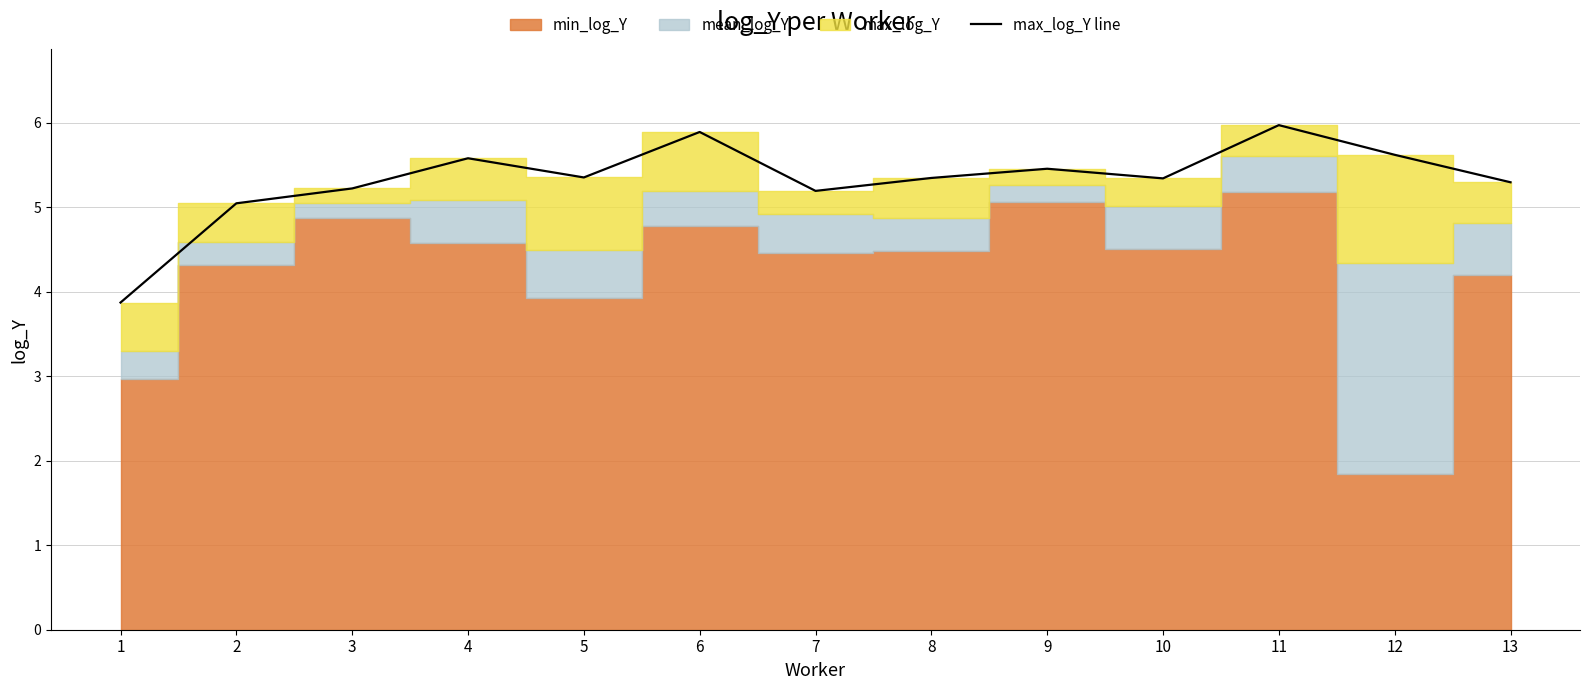

What is the value of the 13th point from the left?

5.3